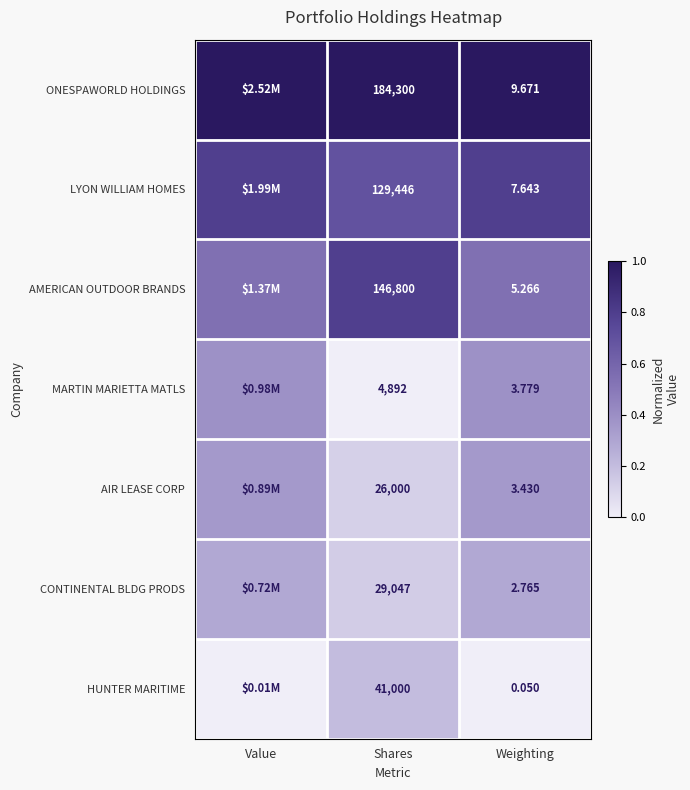

What is the spread (max minus min) of values at Shares?

179408.0